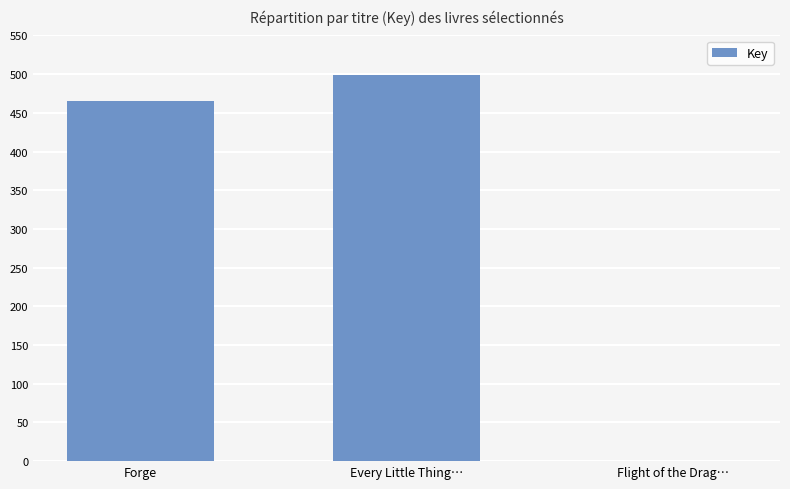

What is the label of the 1st bar from the right?

Flight of the Drag…